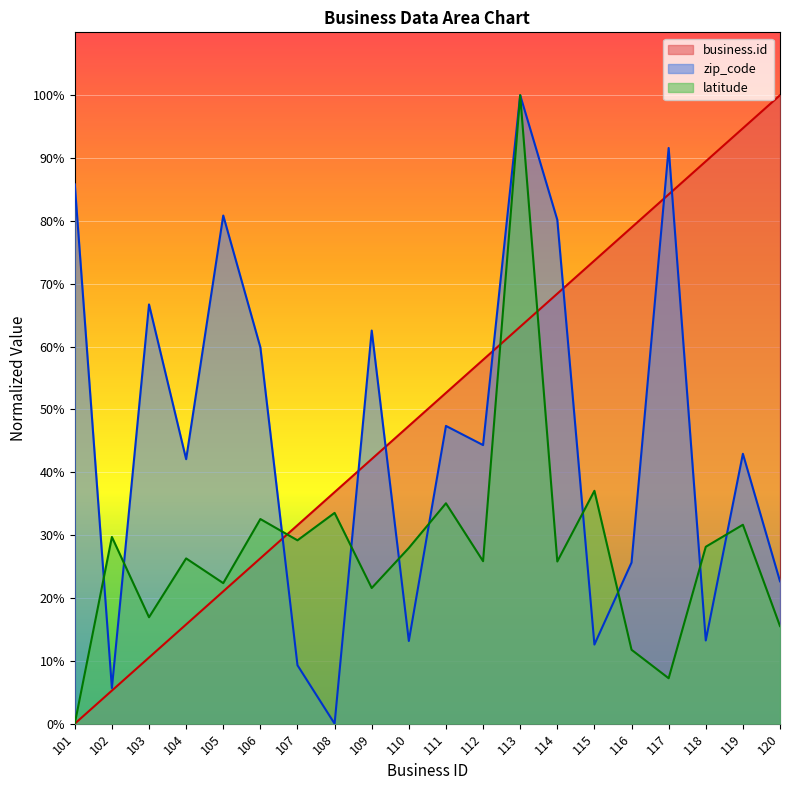

What is the sum of the latitude values at 116 and 117?

19.0